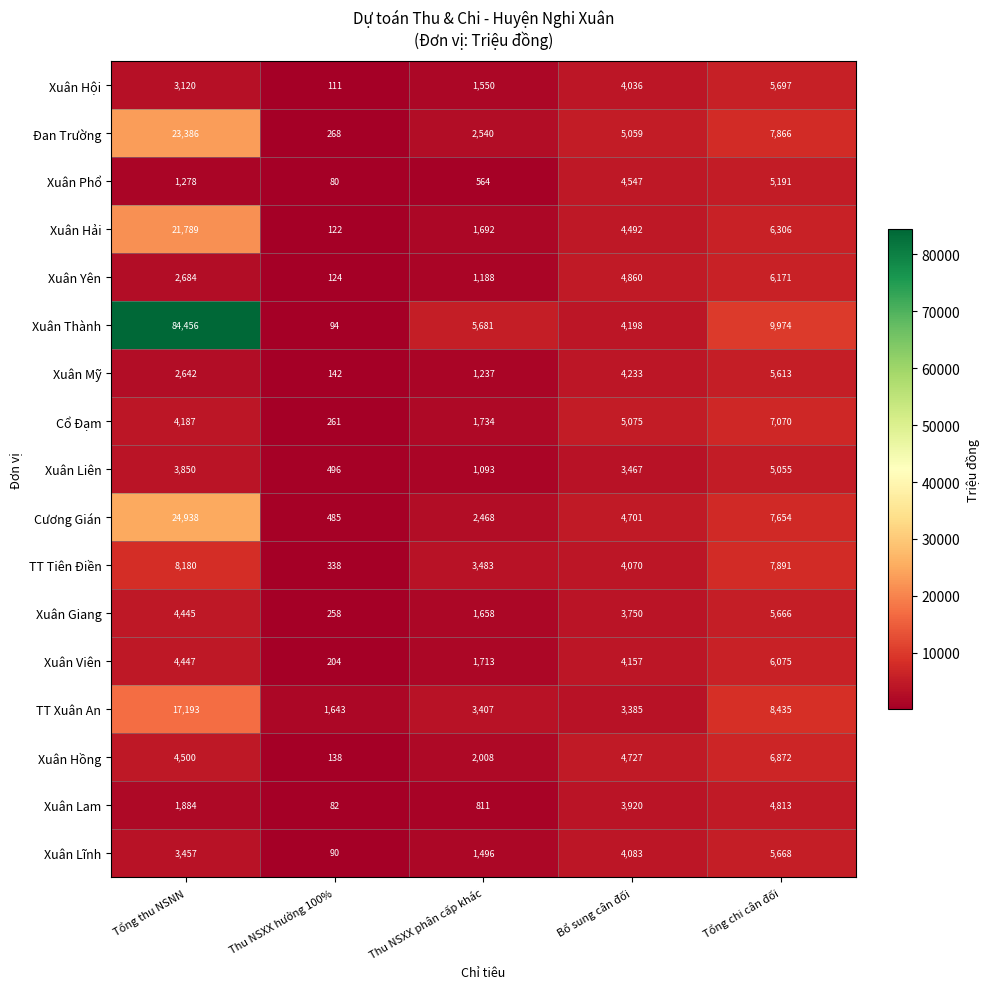

At which category is the sum across all series the highest?

Tổng thu NSNN